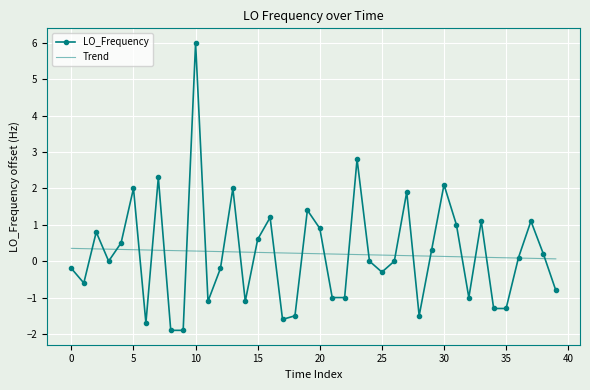

Rank the series by their maximum value, from highest to lowest.

LO_Frequency, Trend